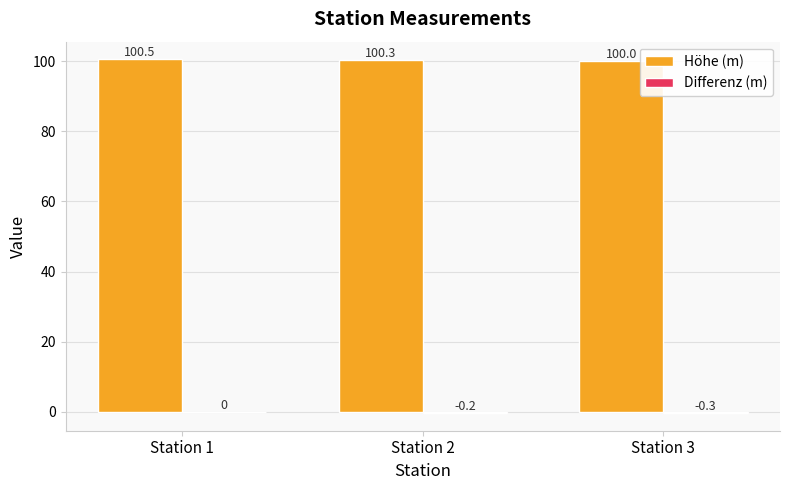

Which series has the largest total across all categories?

Höhe (m)